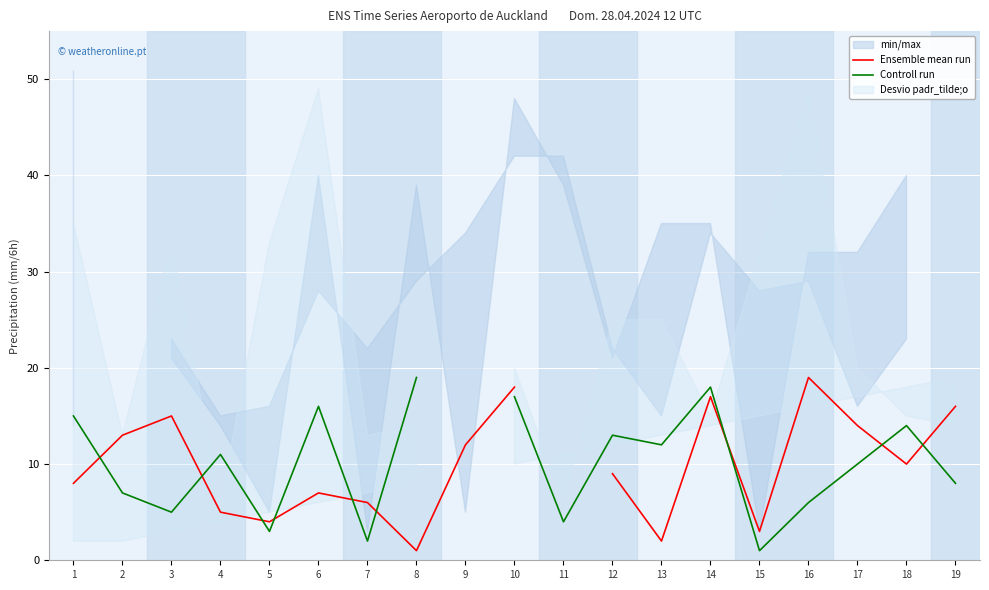

Where do Controll run and Ensemble mean run first cross each other?

1 and 2